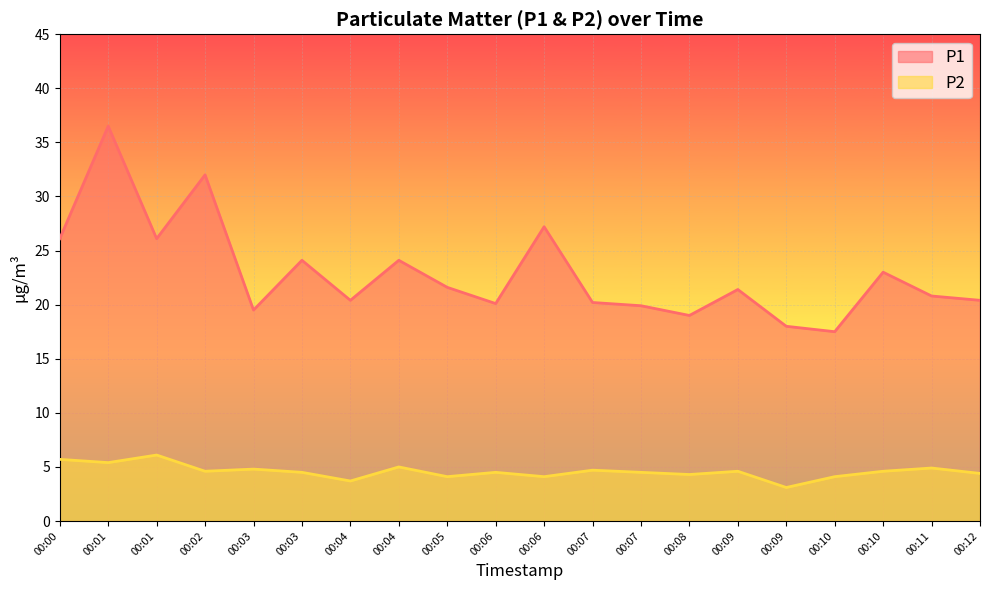

How many lines are shown in the chart?

2